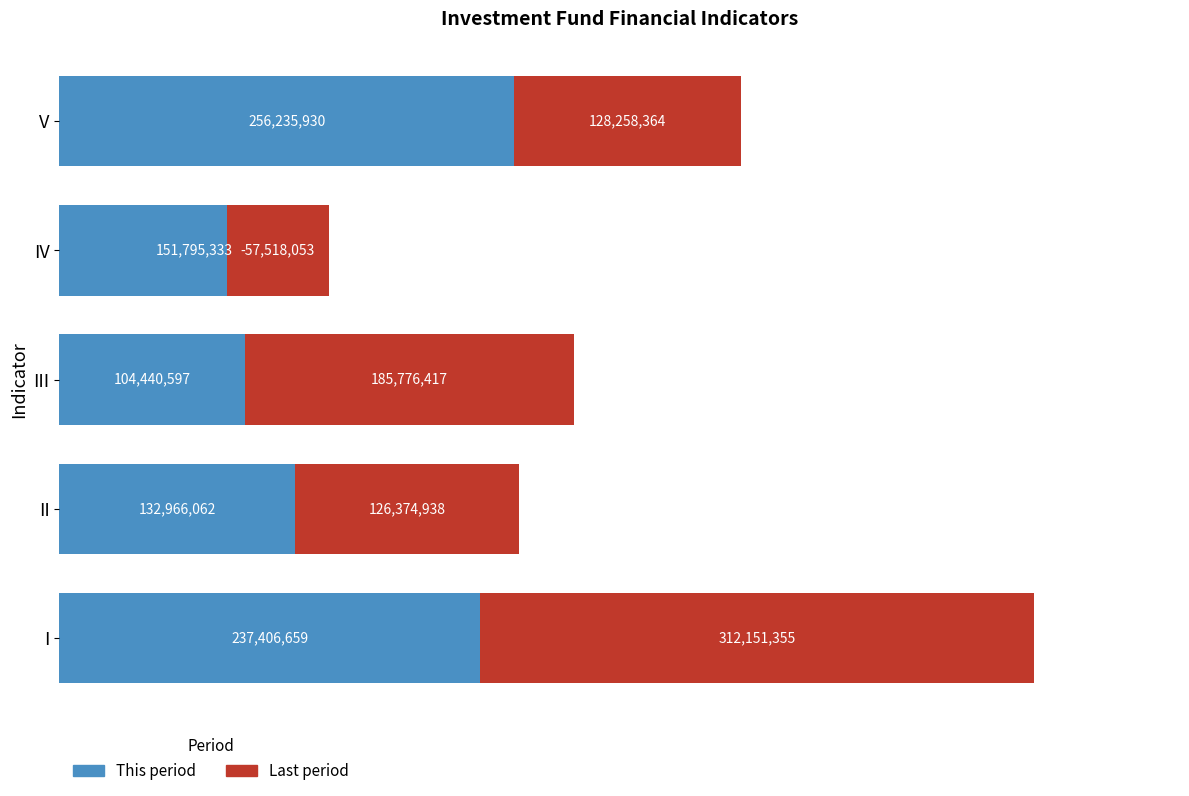

Which series has the largest range (max minus min)?

Last period